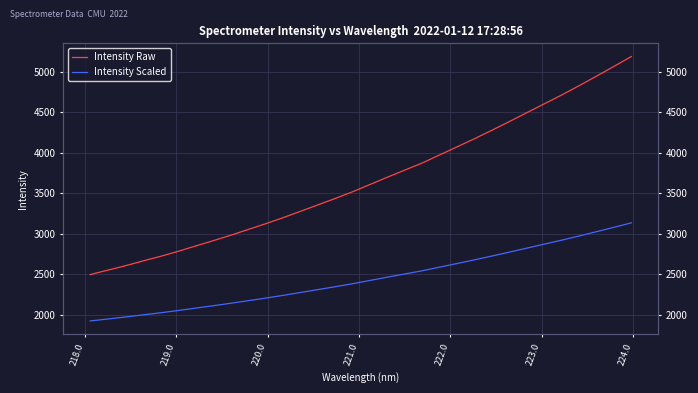

Between 218.0 and 219.0, which is larger?

219.0